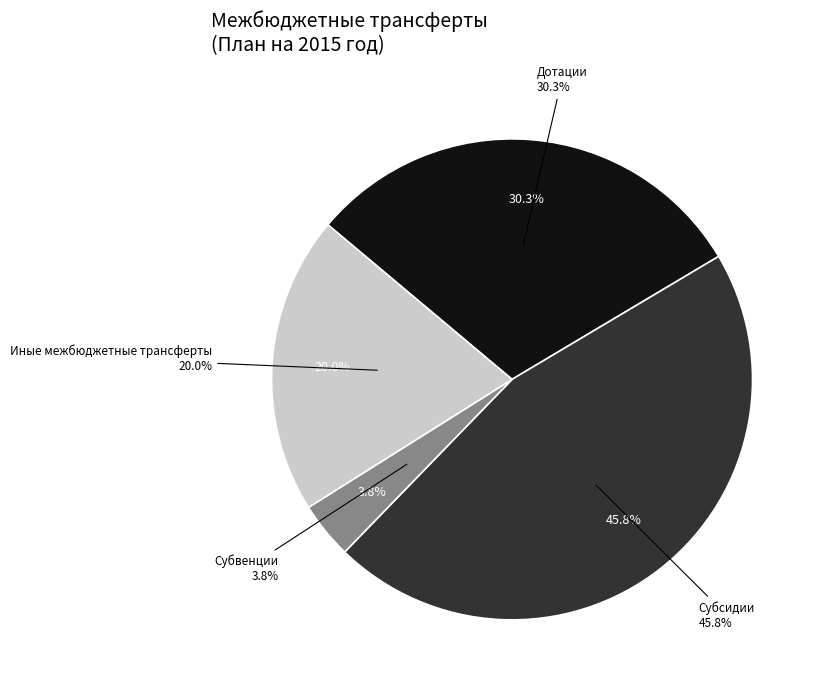

Is it true that Субвенции is 4% of the pie?

True